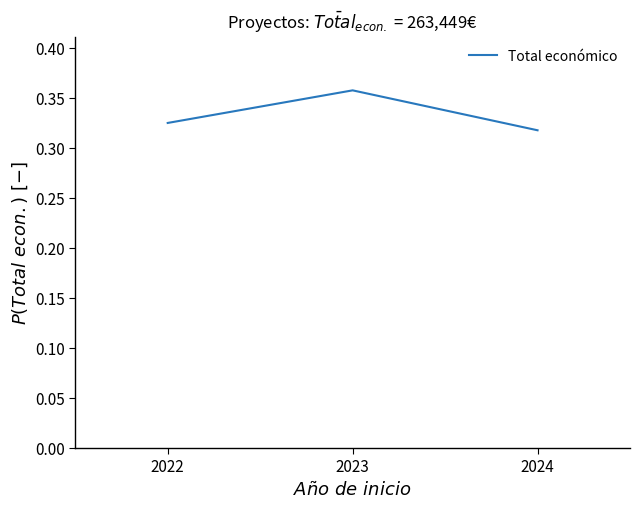

Does the chart display data point markers on the line(s)?

No